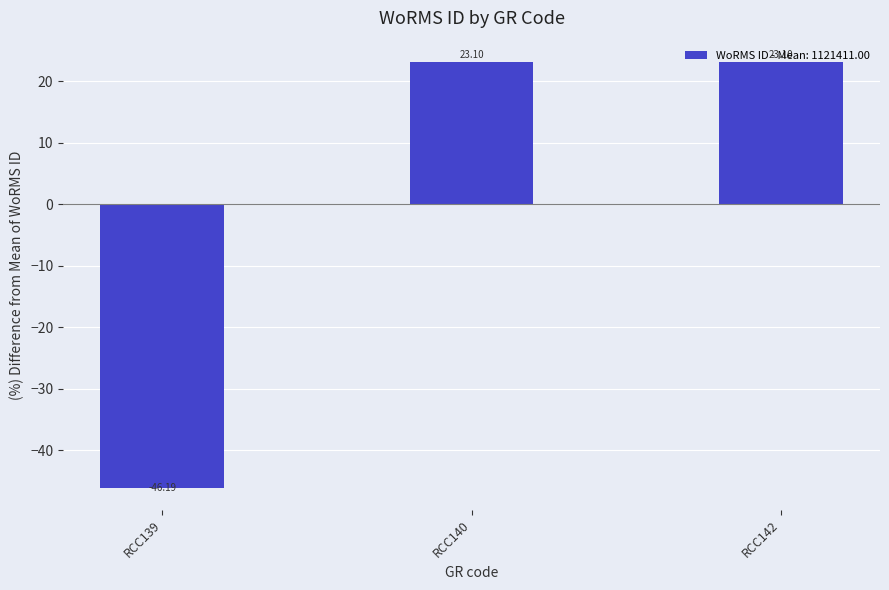

What is the minimum value shown in the chart?

-46.2